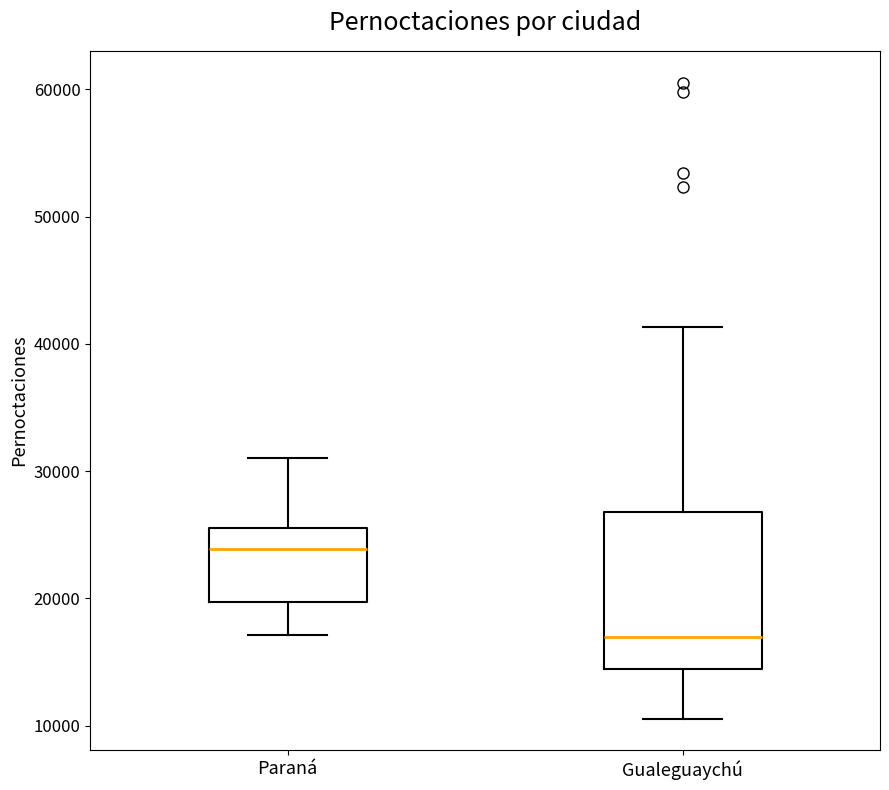

Reading left to right, transcribe this box plot: for each box, give where its median line is, the range the box spans, and where its two whiskers end, as read against the y-axis. The values are not printed on the chart, so give them approximately, as read against the axis.

Paraná: median 24000, box 20000 to 26000, whiskers 17000 to 31000
Gualeguaychú: median 17000, box 14000 to 27000, whiskers 11000 to 41000